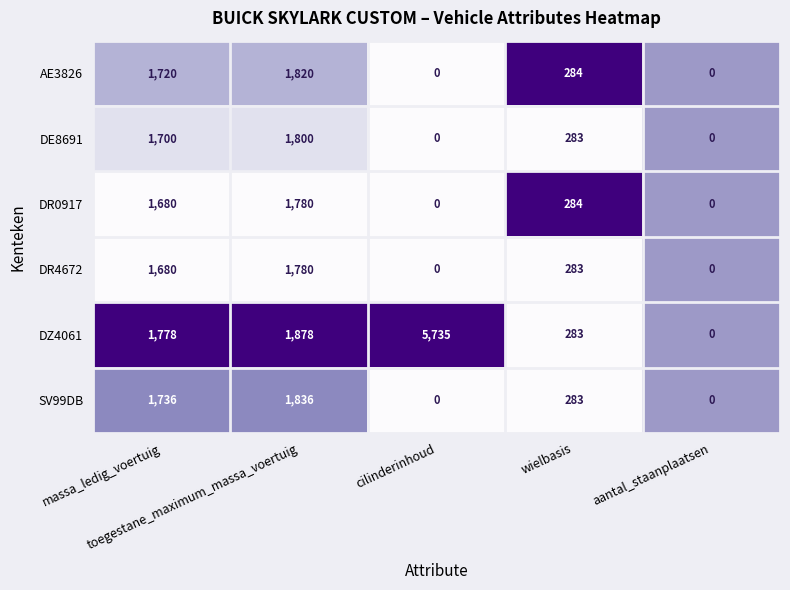

How many categories are shown in the chart?

5